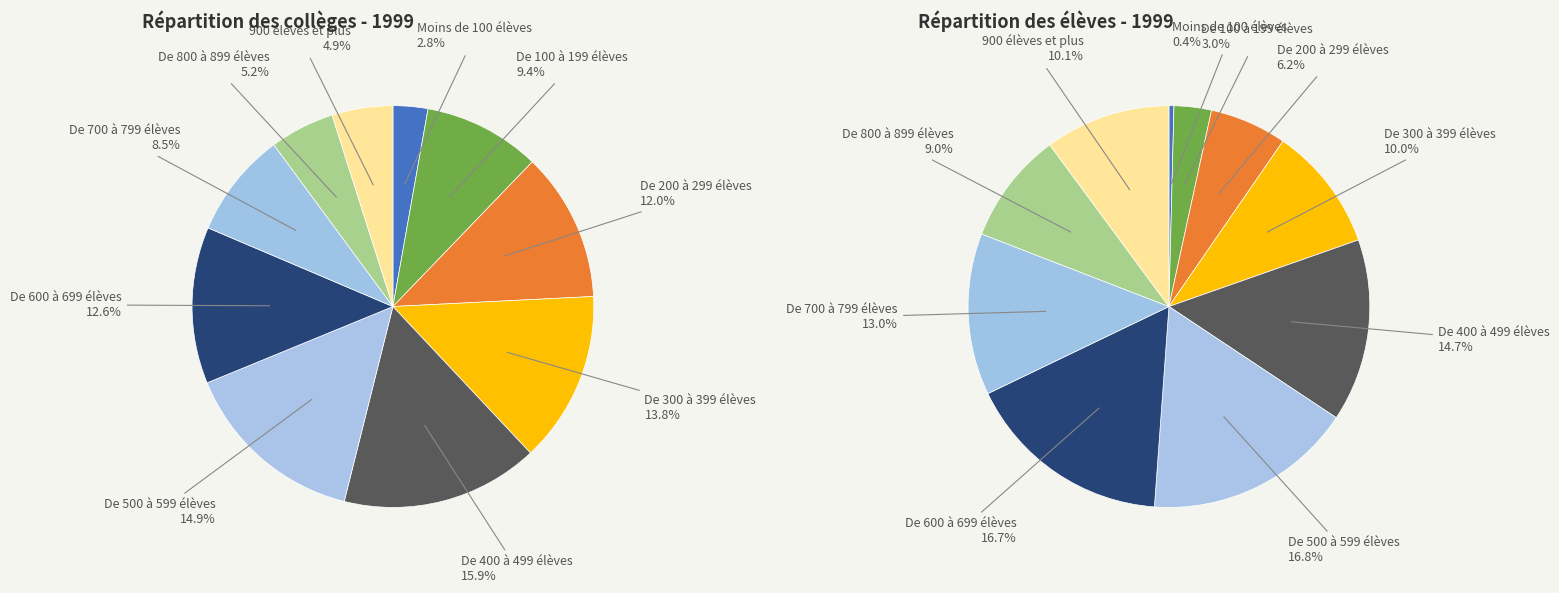

Does De 800 à 899 élèves represent more than half of the total?

No